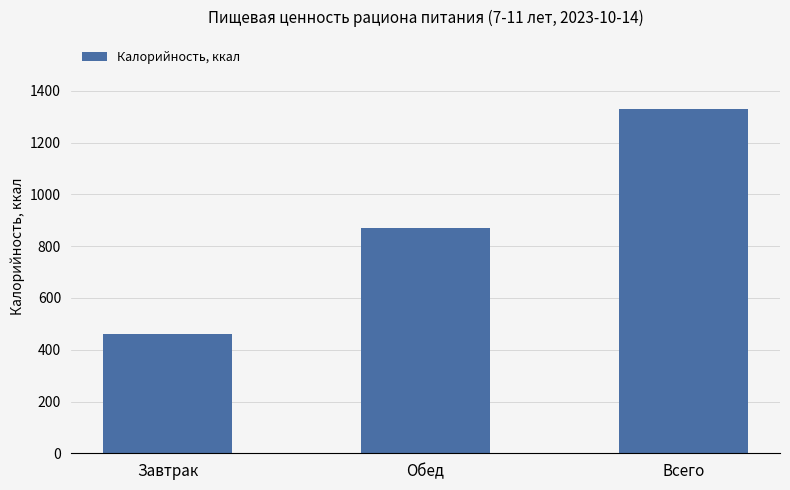

True or false: the data shows 1224.9 at Обед.

False